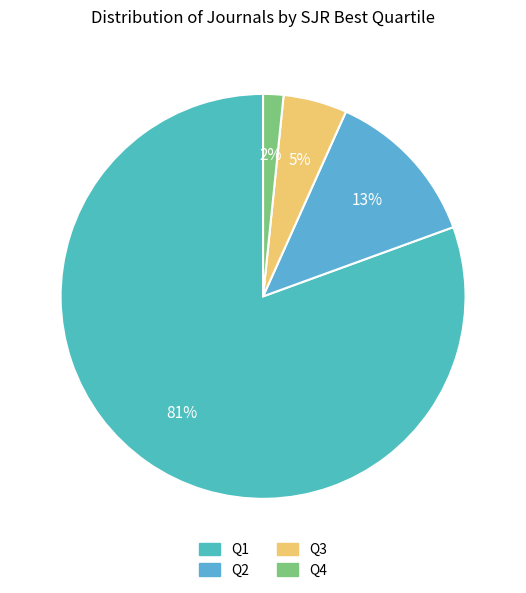

To the nearest percent, what is the combined percentage of Q3 and Q4?

7%